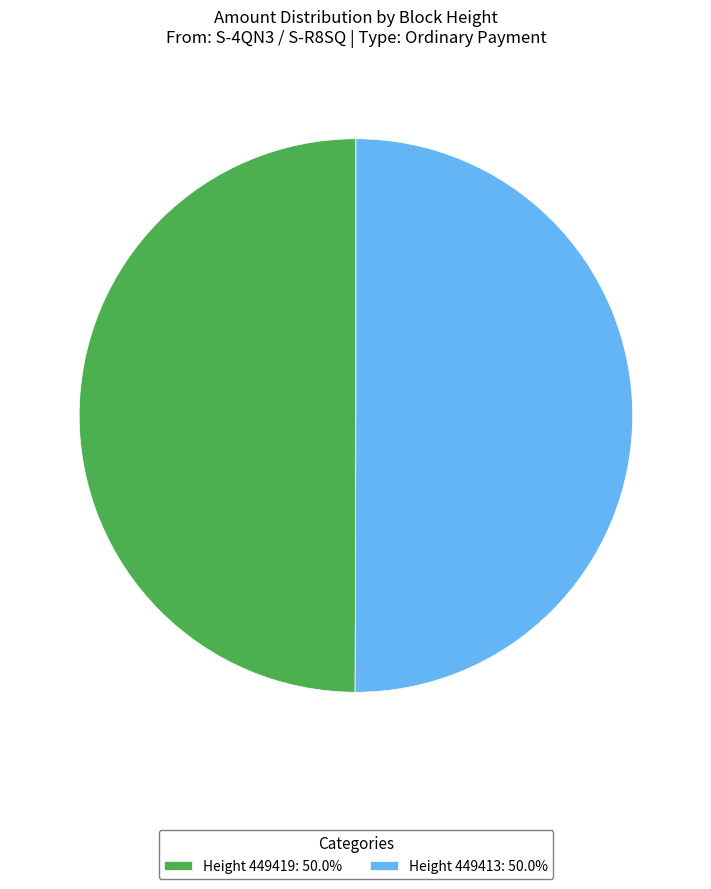

Approximately how many times larger is the value at Height 449419: 50.0% compared to Height 449413: 50.0%?

1.0